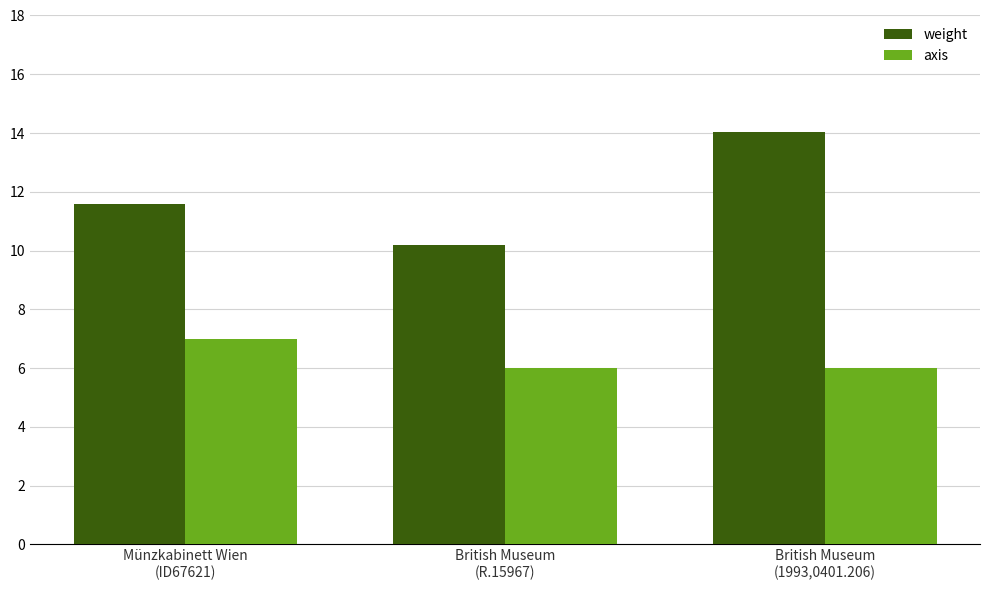

What is the spread (max minus min) of values at British Museum
(1993,0401.206)?

8.0